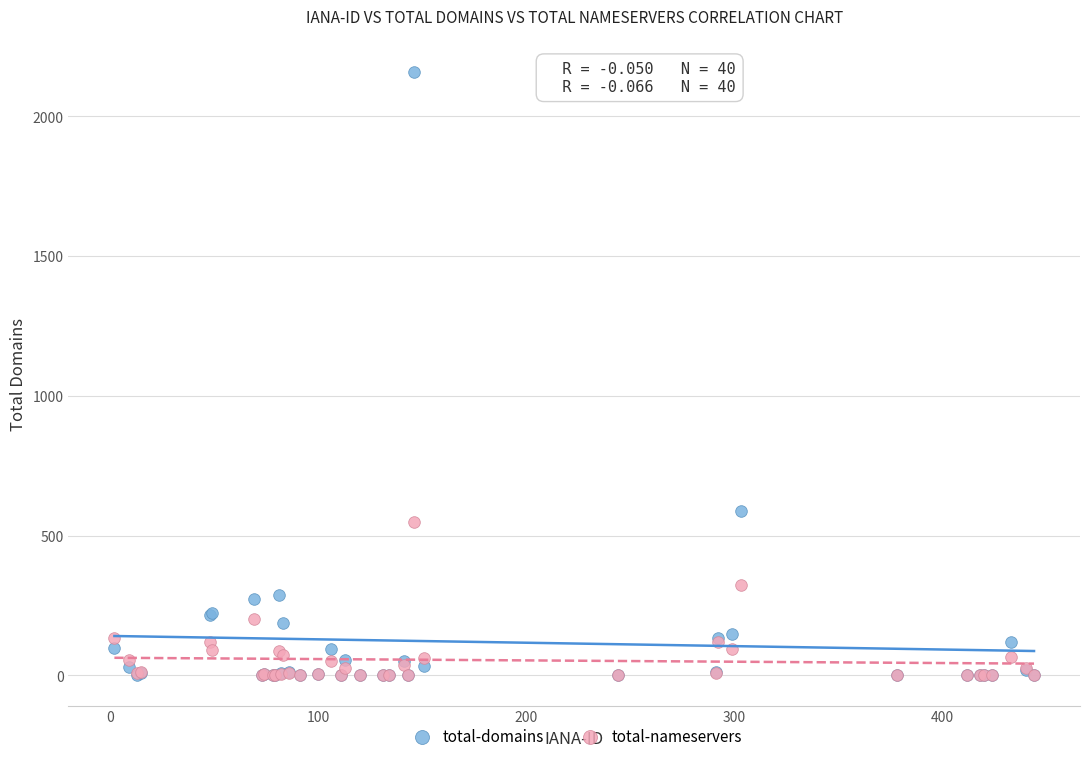

Across all series, what Y value is closest to 1079?

588